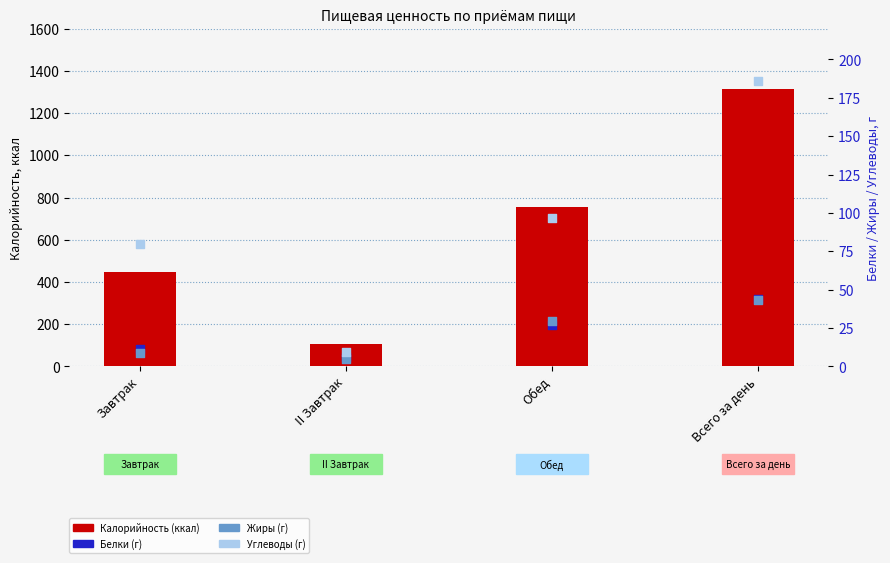

Which series has the widest spread of Y values?

Калорийность